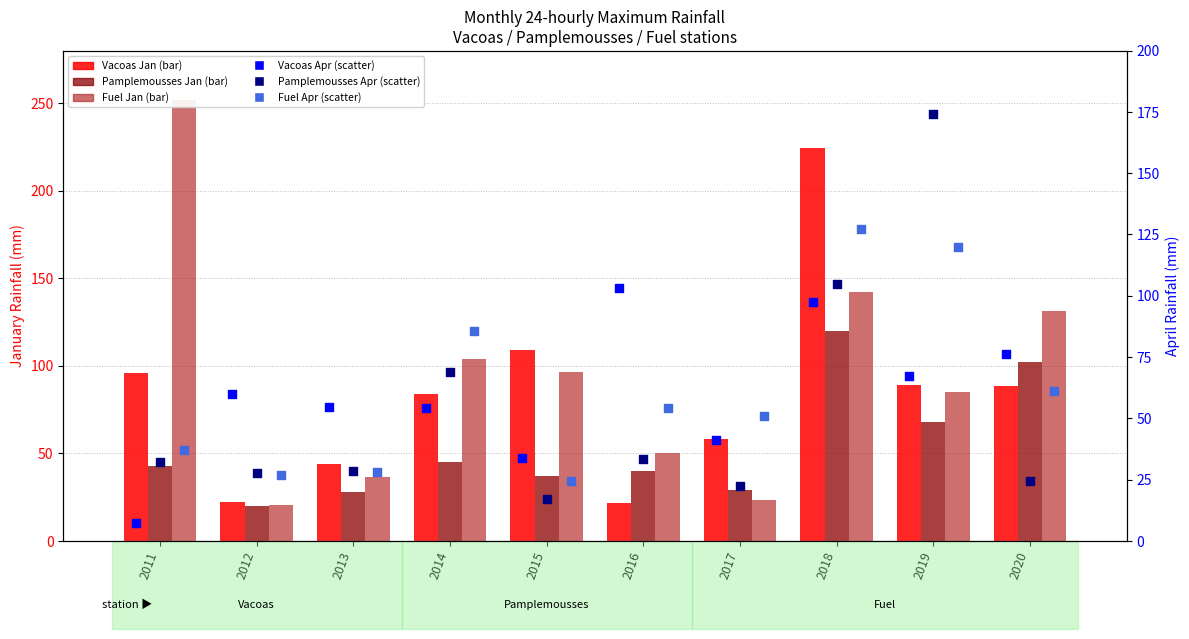

At which category is the sum across all series the highest?

2018